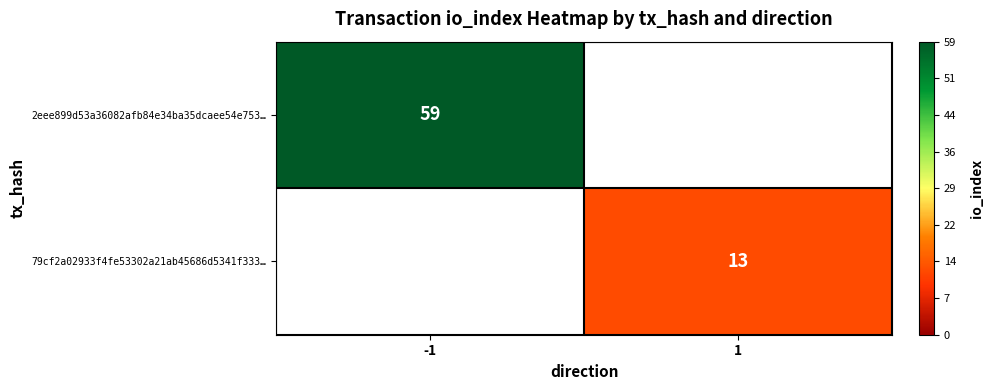

True or false: 79cf2a02933f4fe53302a21ab45686d5341f333… has a value of 17 at 1.

False